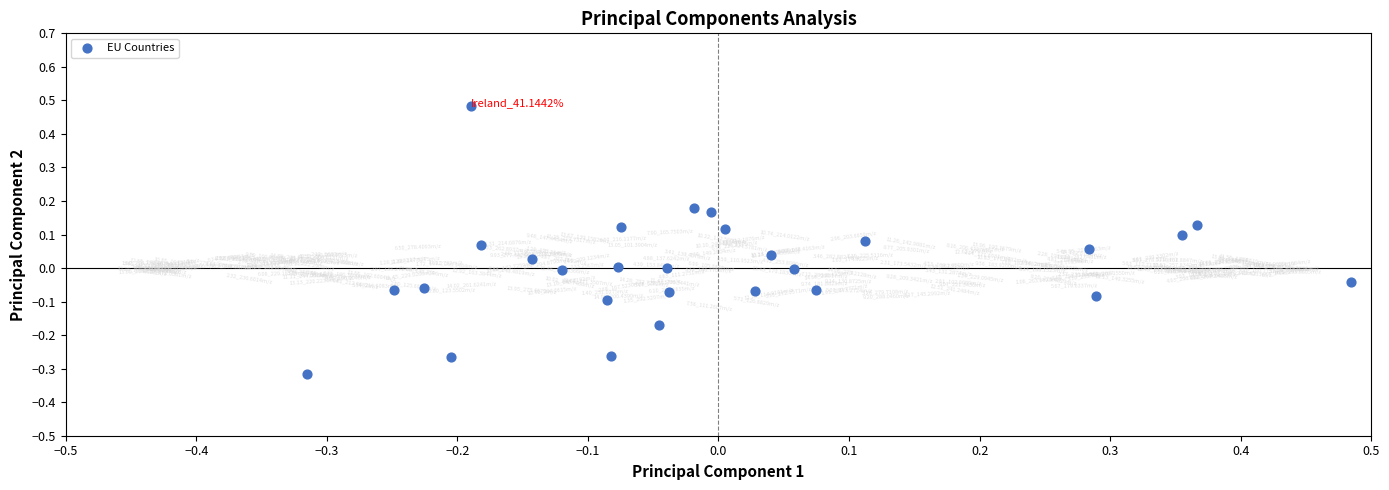

What is the range of Y values (max minus min)?

0.8